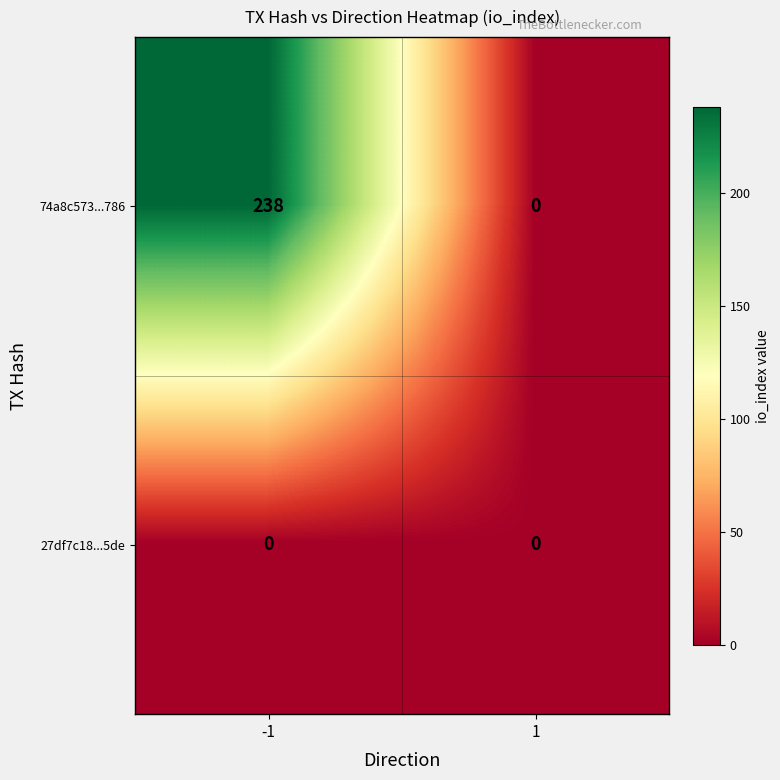

The value of 27df7c18...5de at -1 is 0. True or false?

True